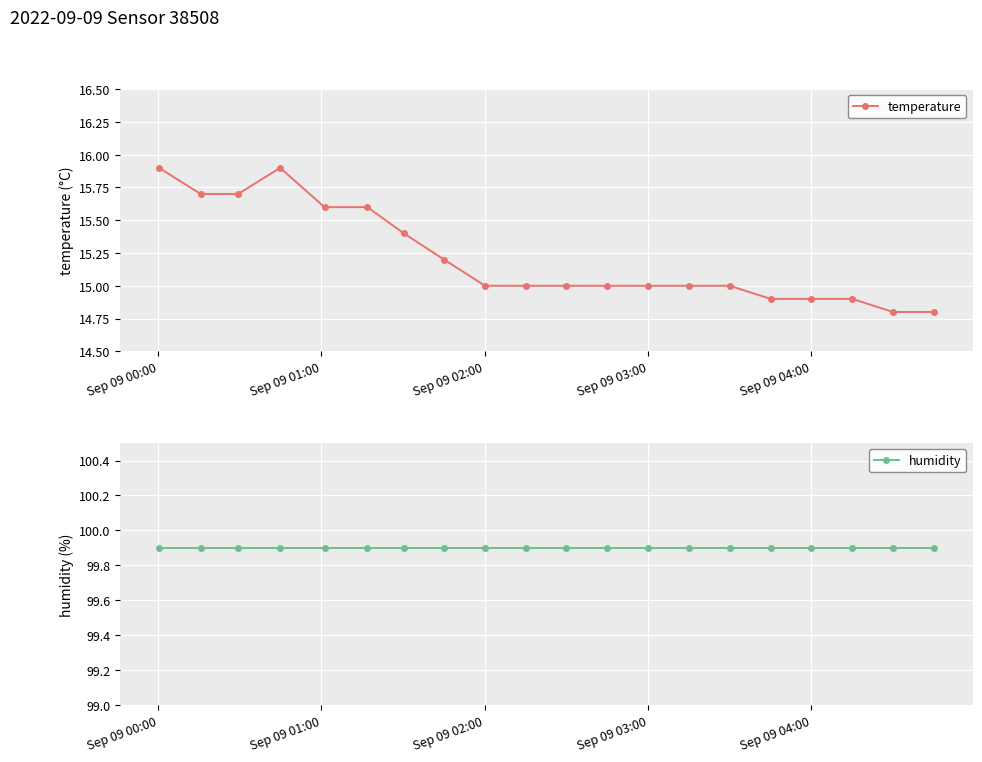

What are all the series names shown in the legend?

temperature, humidity